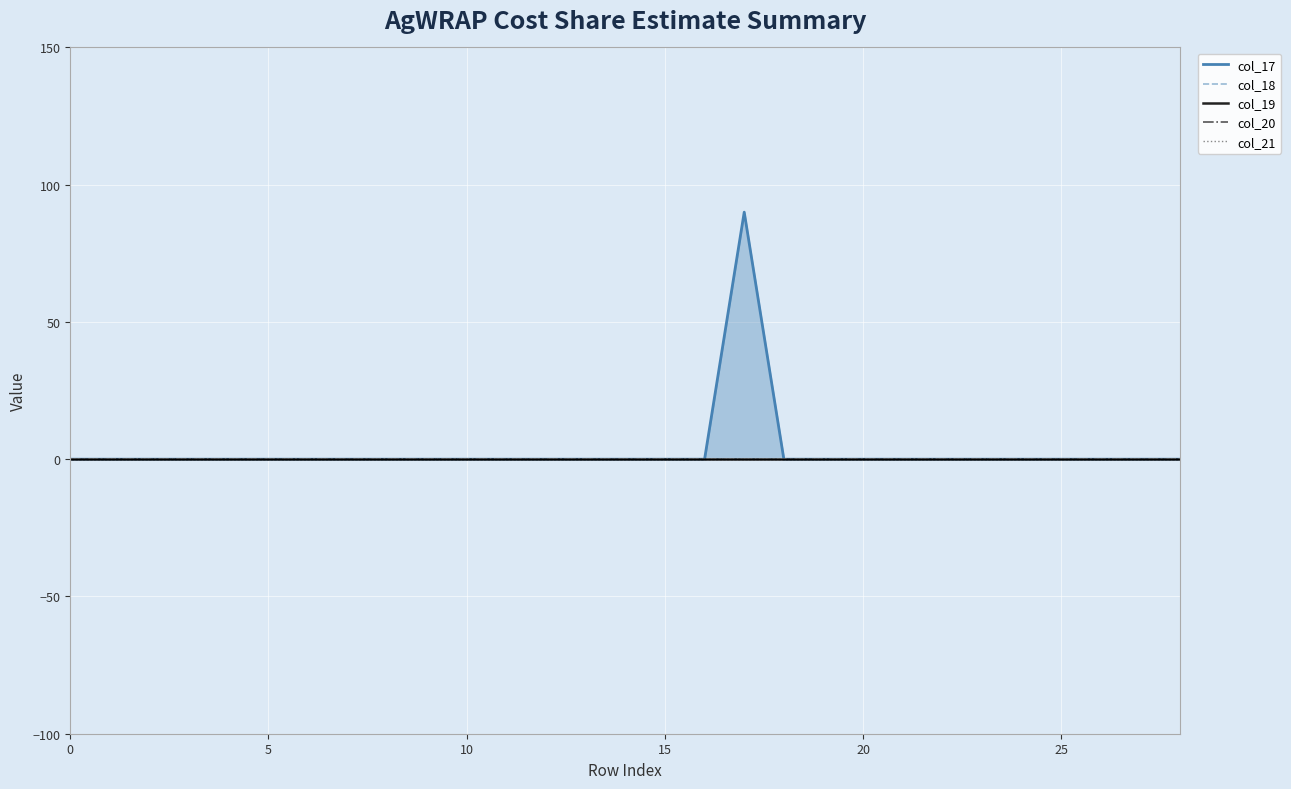

What is the label of the 1st point from the right?

28